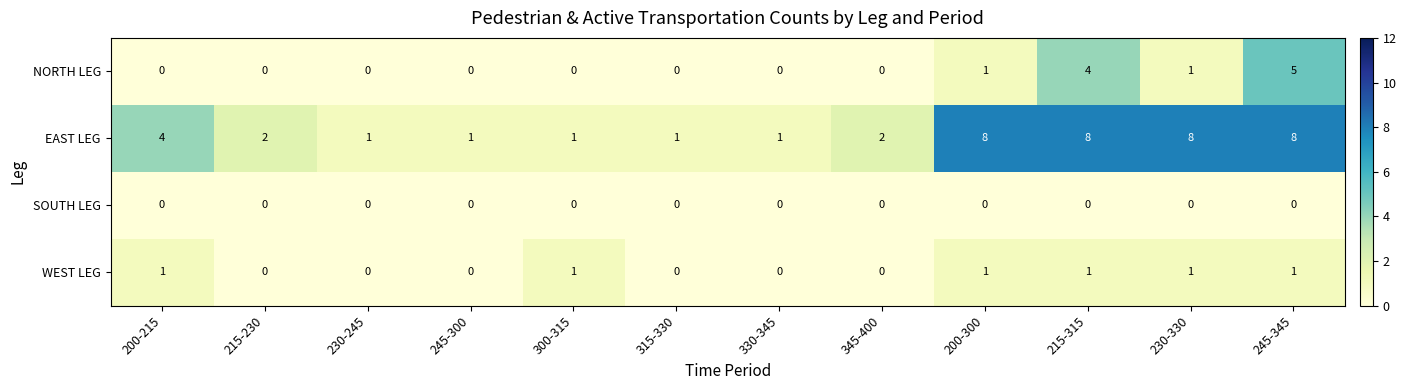

Between 330-345 and 215-315, which series saw the biggest shift?

EAST LEG